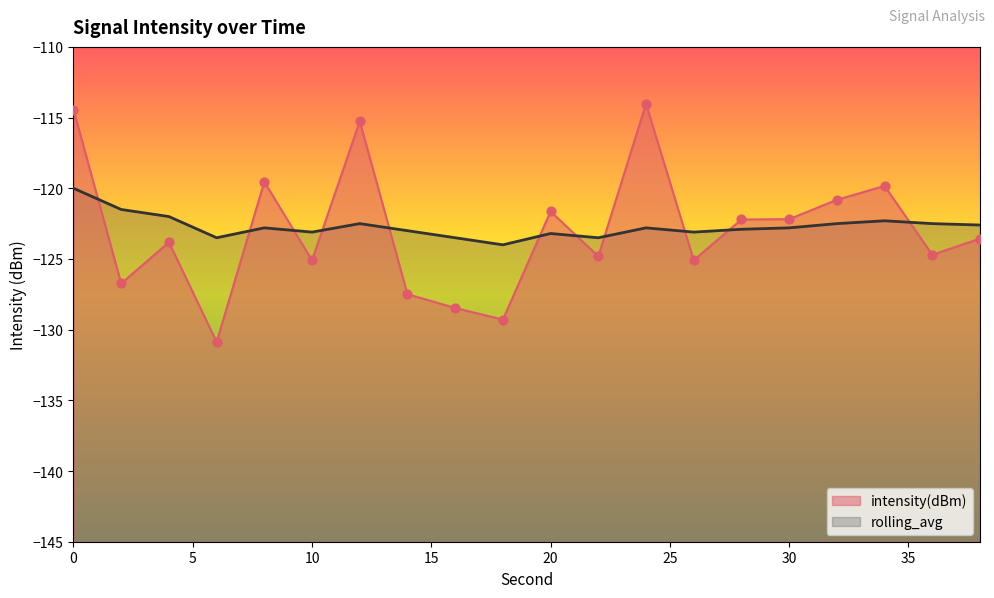

What are all the series names shown in the legend?

intensity(dBm), rolling_avg